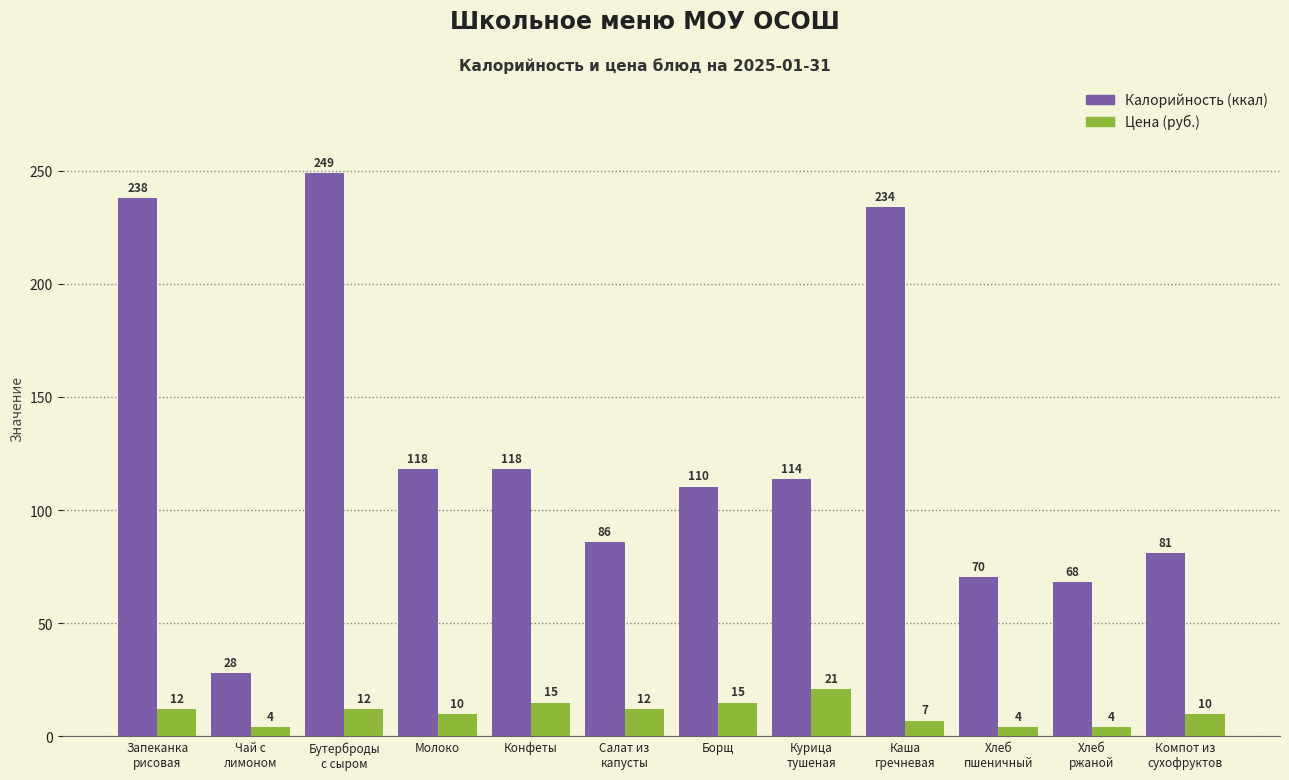

What is the label of the 4th bar from the left?

Молоко